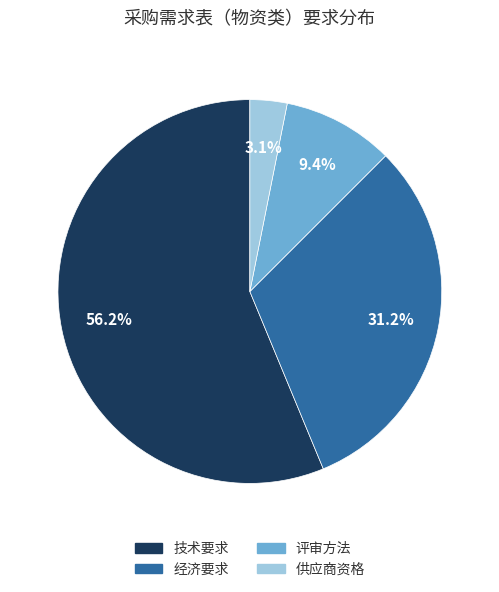

Rank the categories by value from highest to lowest.

技术要求, 经济要求, 评审方法, 供应商资格